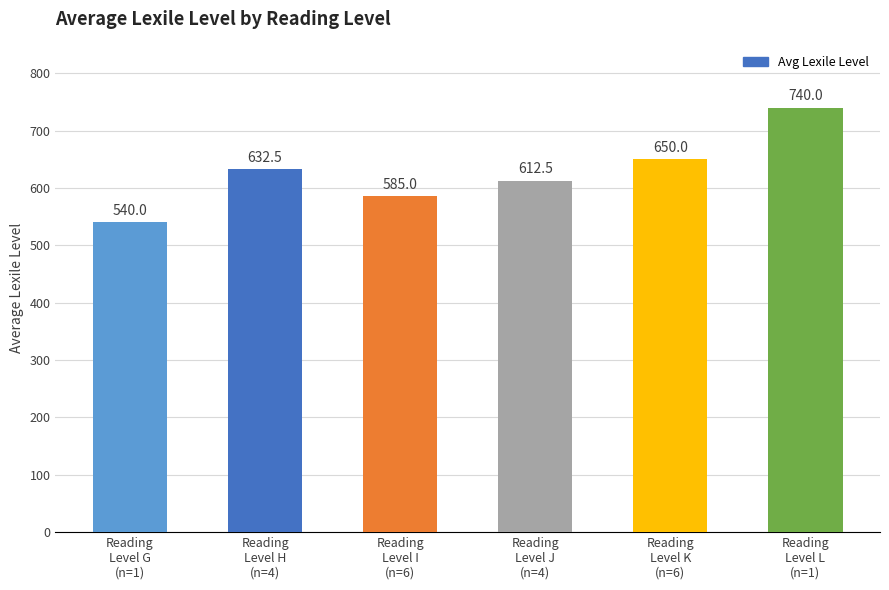

What is the ratio of the value at Reading
Level L
(n=1) to the value at Reading
Level H
(n=4)?

1.2